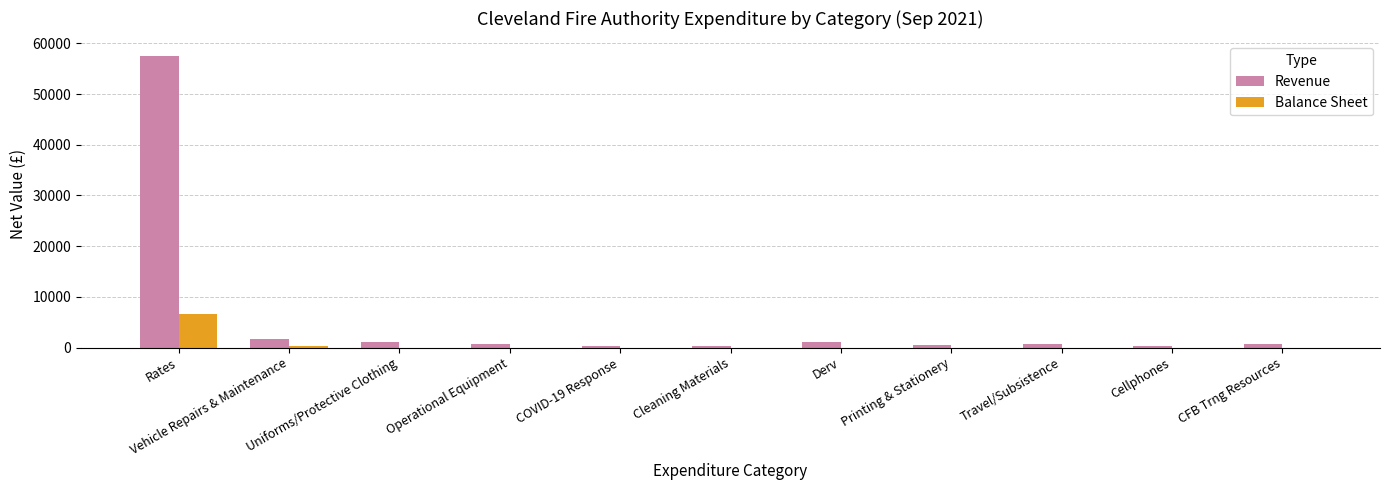

What is the spread (max minus min) of values at Derv?

1151.4